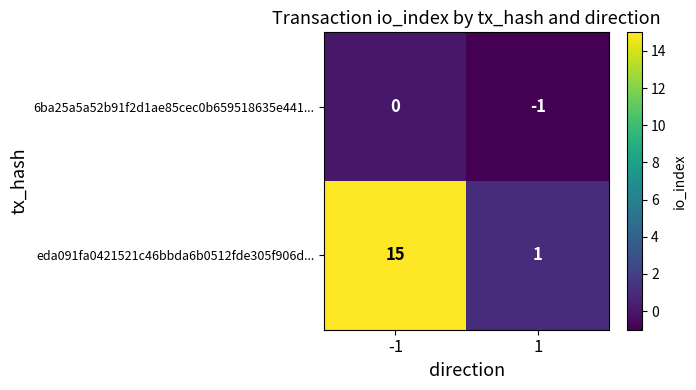

What is the total value across all series at -1?

15